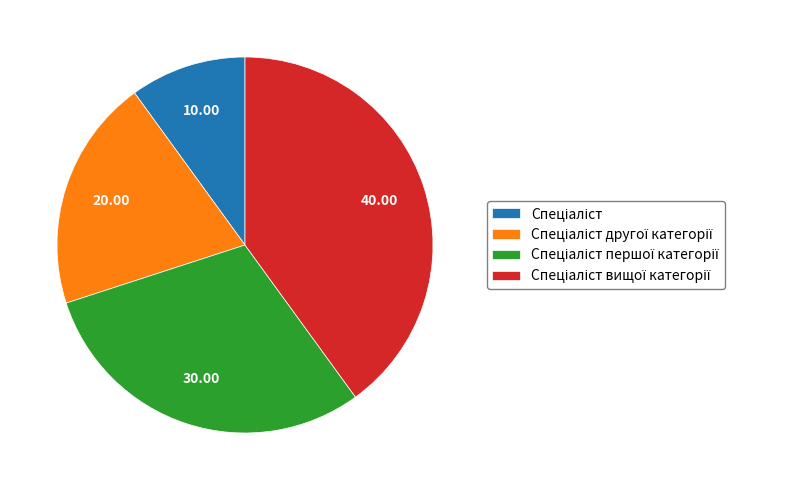

How many segments does this pie chart have?

4